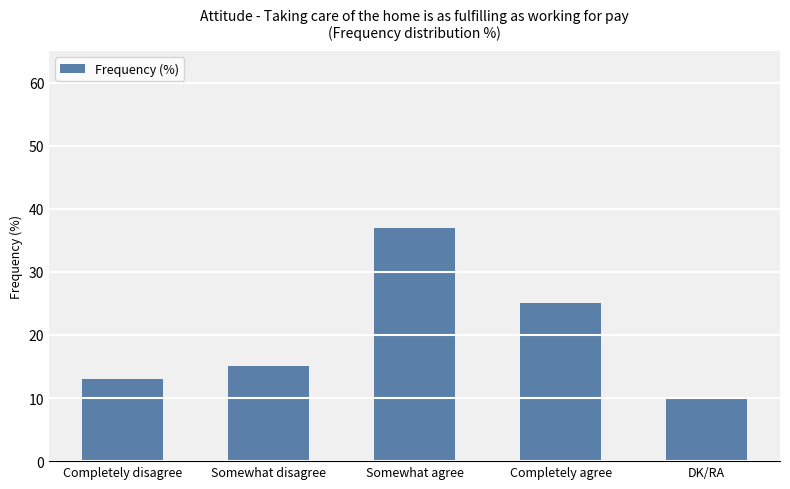

Between Somewhat disagree and DK/RA, which is larger?

Somewhat disagree